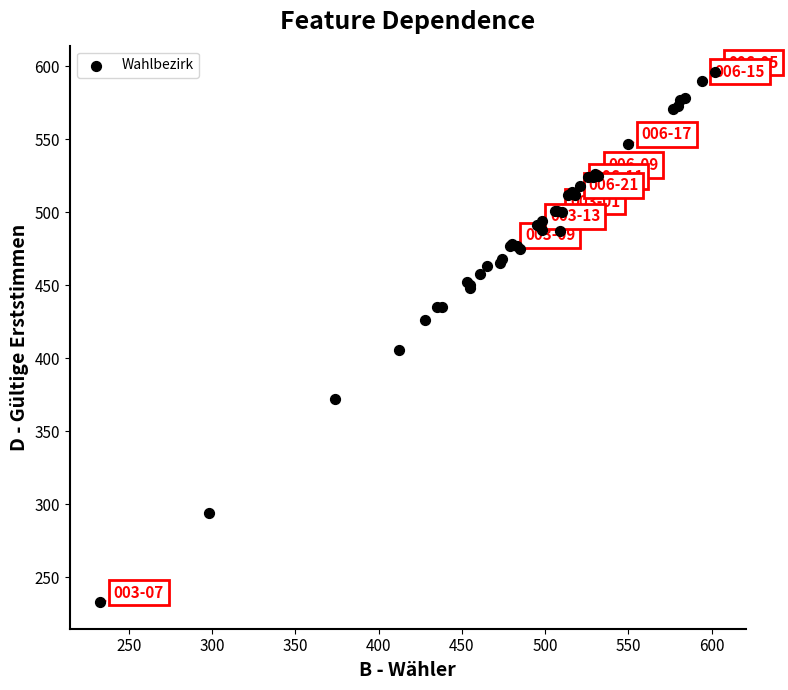

What Y value in the scatter plot is closest to 414?

406